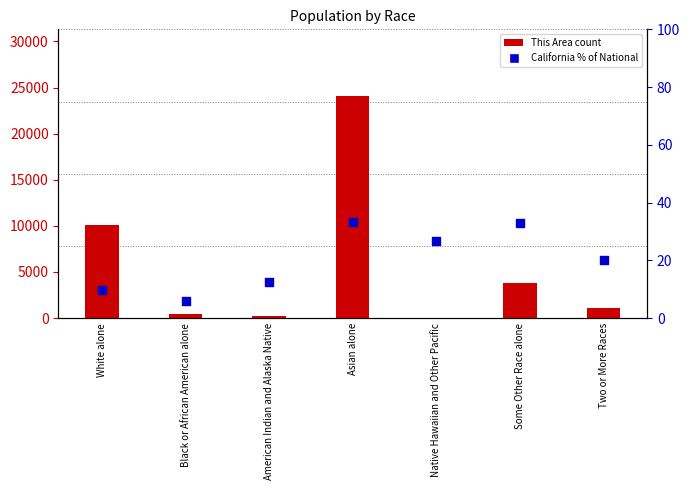

At which category is the sum across all series the highest?

Asian alone